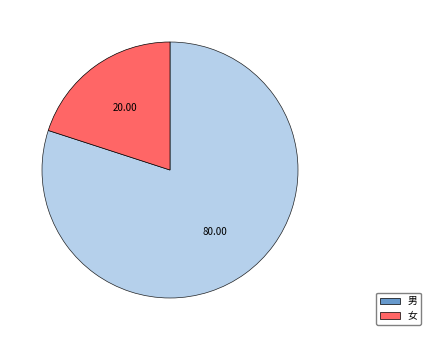

Rank the categories by value from lowest to highest.

女, 男